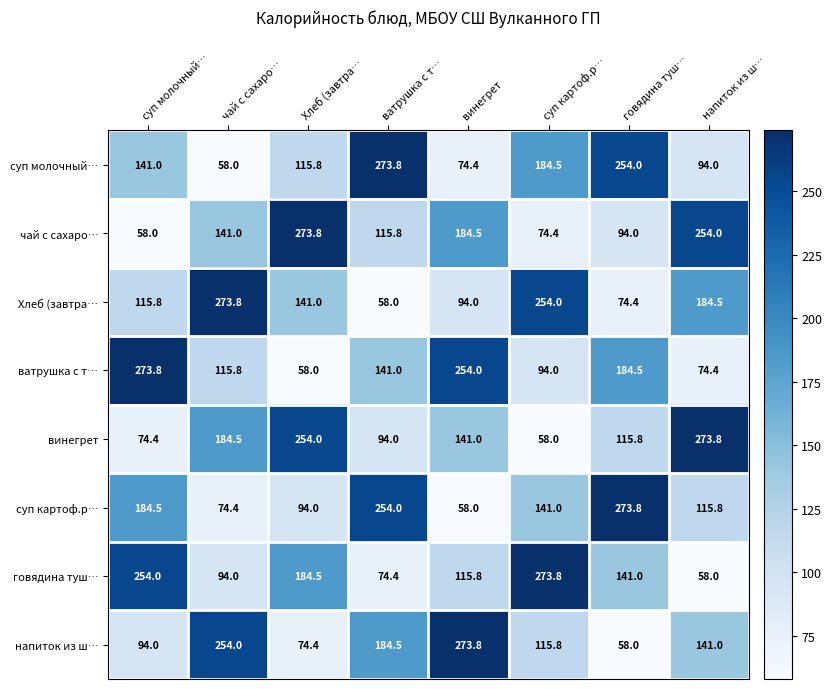

What is the difference between the highest and lowest values at Хлеб (завтра…?

215.8